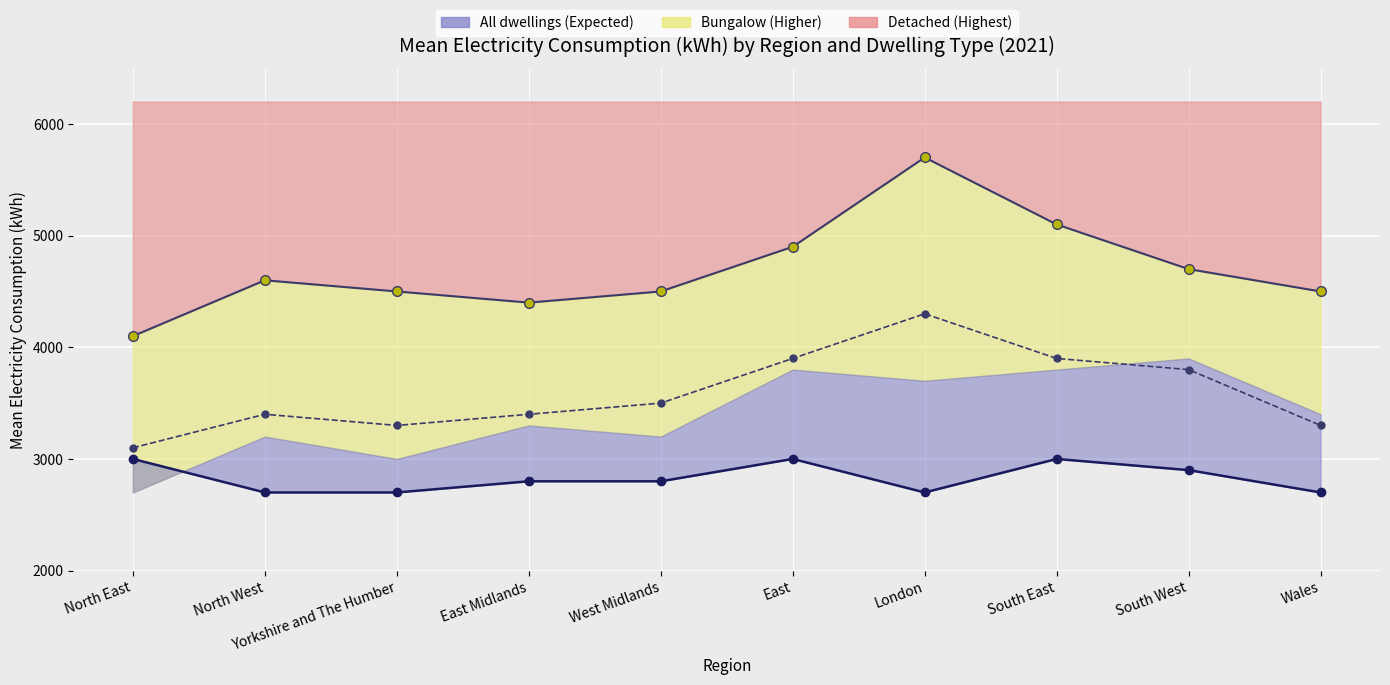

What is the label of the 10th point from the right?

North East